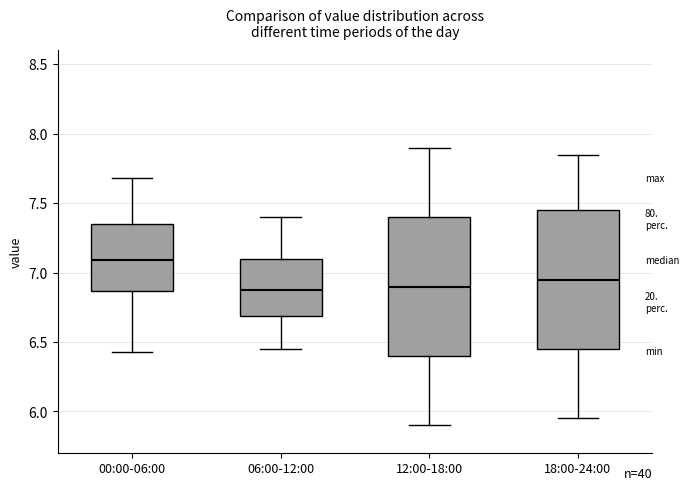

Where is the upper edge of the box for 12:00-18:00 on the y-axis? The values are not printed on the chart, so give them approximately, as read against the axis.

7.40